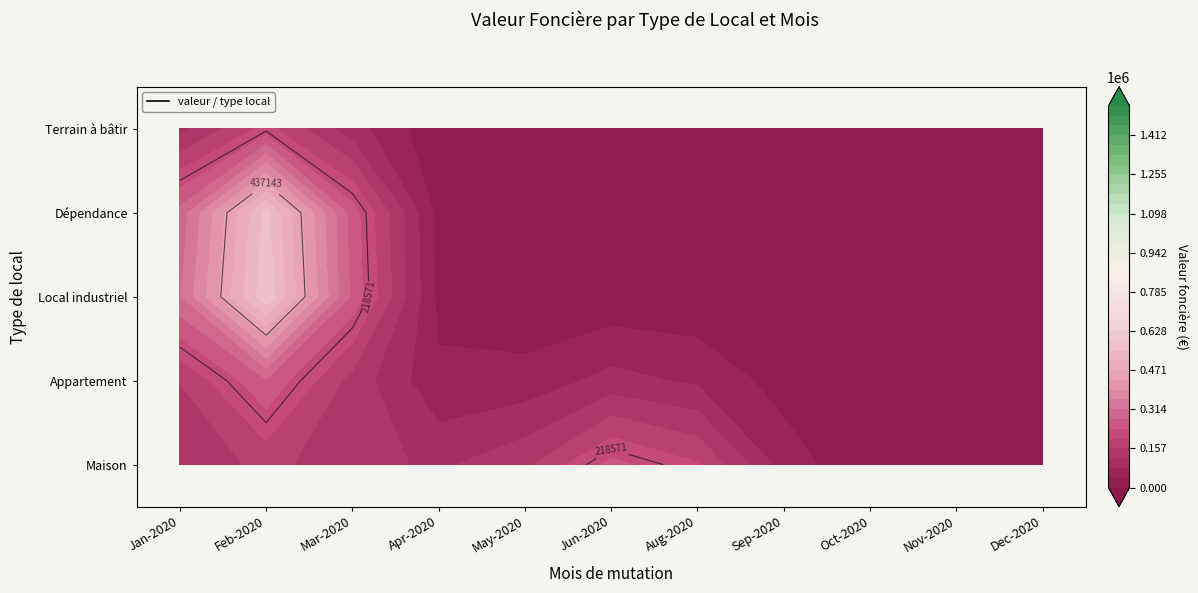

Reading left to right, what are all the values shown in this chart?

Maison: 121000	130000	55000	165000	90000	152000	55000	151390	270000	55000	11000
Appartement: 115000	32000	0	0	0	0	0	0	0	0	0
Local industriel. commercial ou assimilé: 58000	1530000	0	0	0	0	0	0	0	0	0
Dépendance: 1530000	0	0	0	0	0	0	0	0	0	0
terrains a bâtir: 570	510	1020	490	0	0	0	0	0	0	0